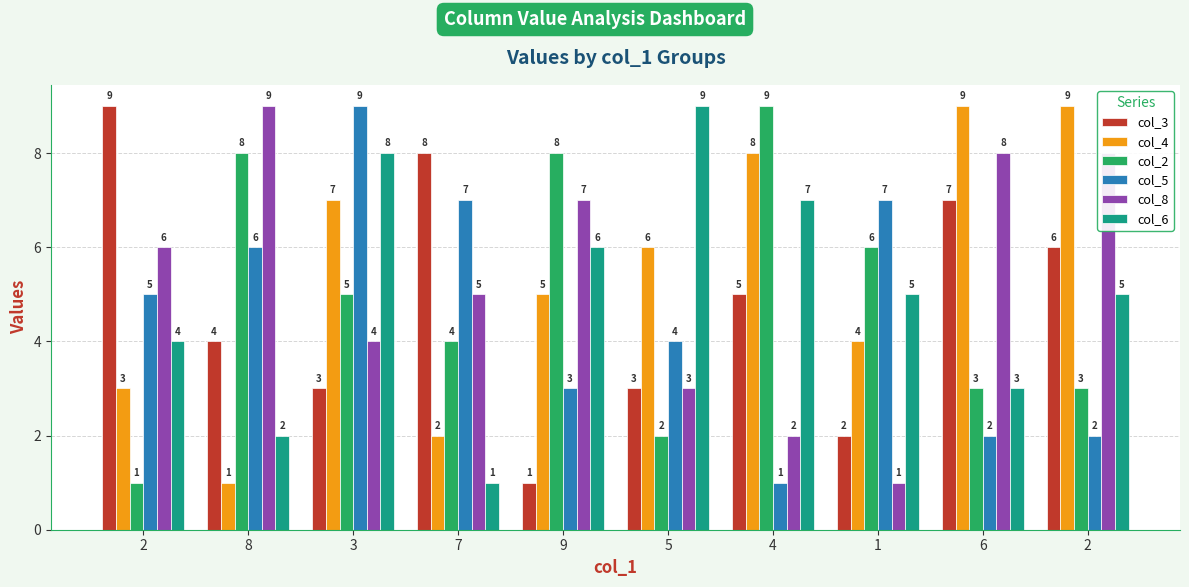

Which category has the highest value in the col_8 series?

8